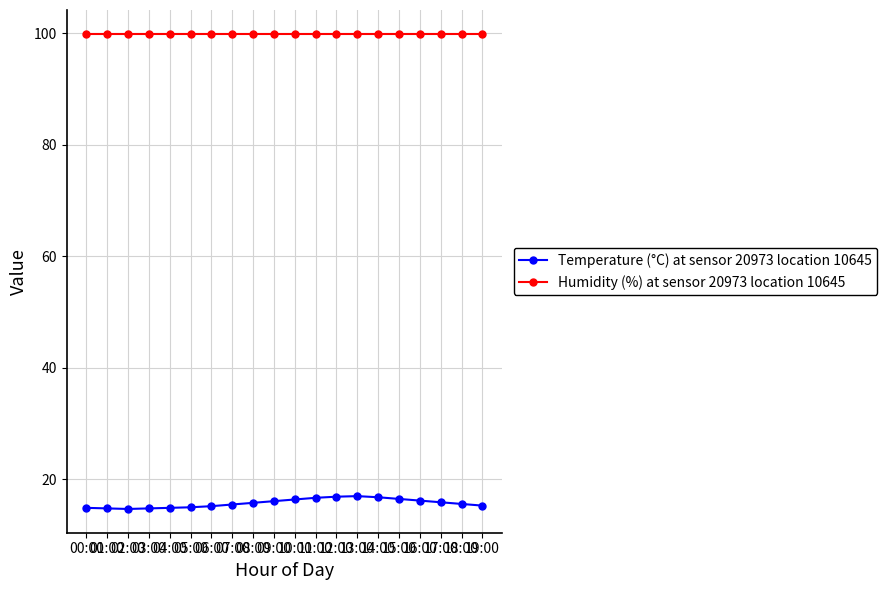

Count the number of categories in the chart.

20